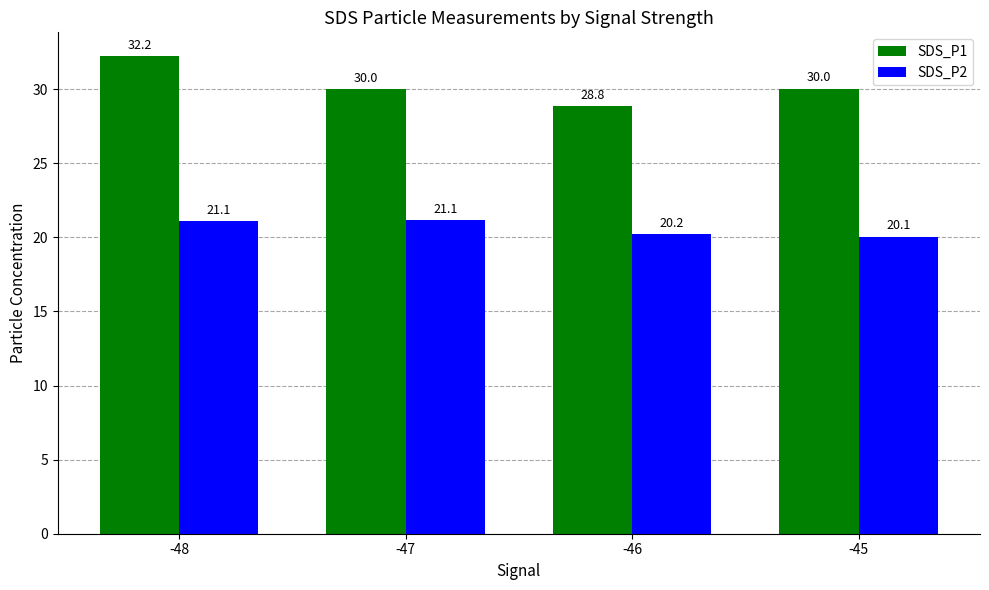

Does the chart contain stacked bars?

No